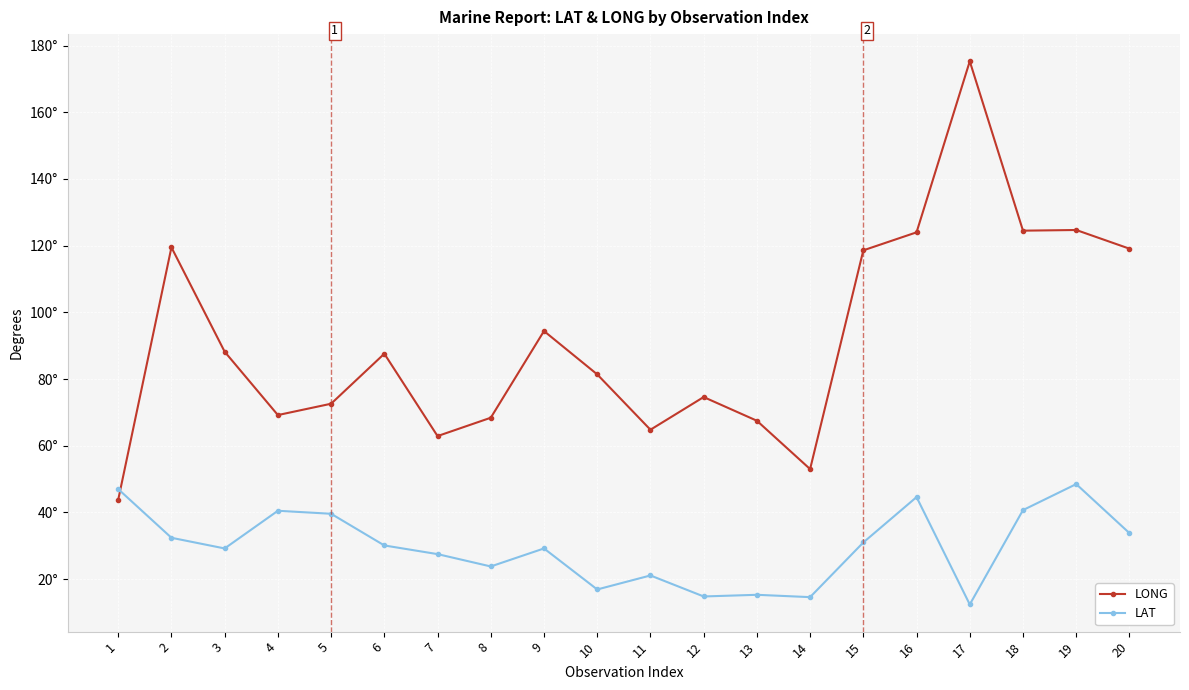

Does the chart display data point markers on the line(s)?

Yes